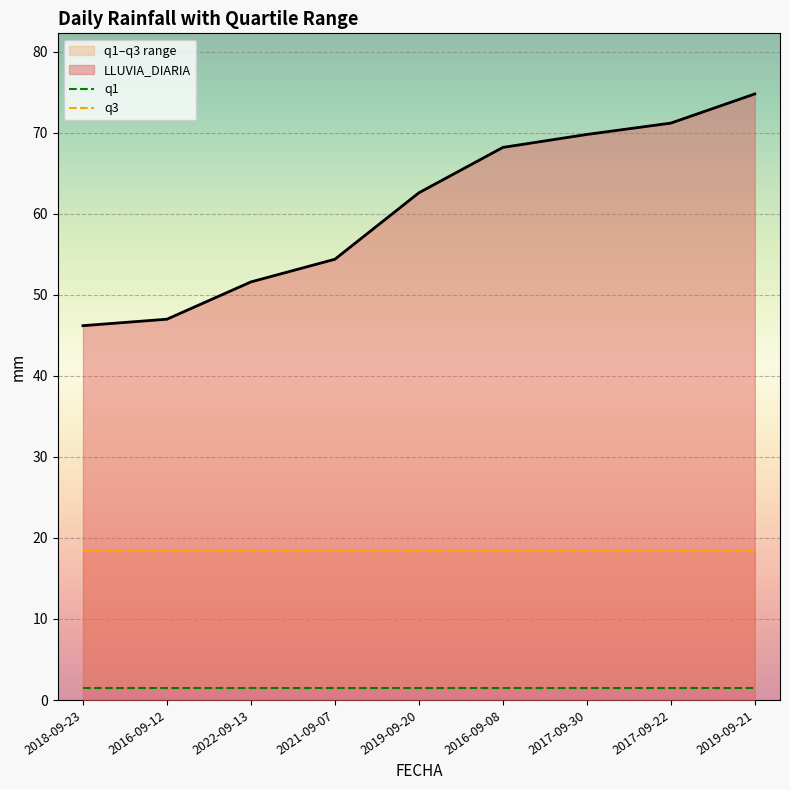

What is the value of the q1 point at the 7th from the left?

1.4